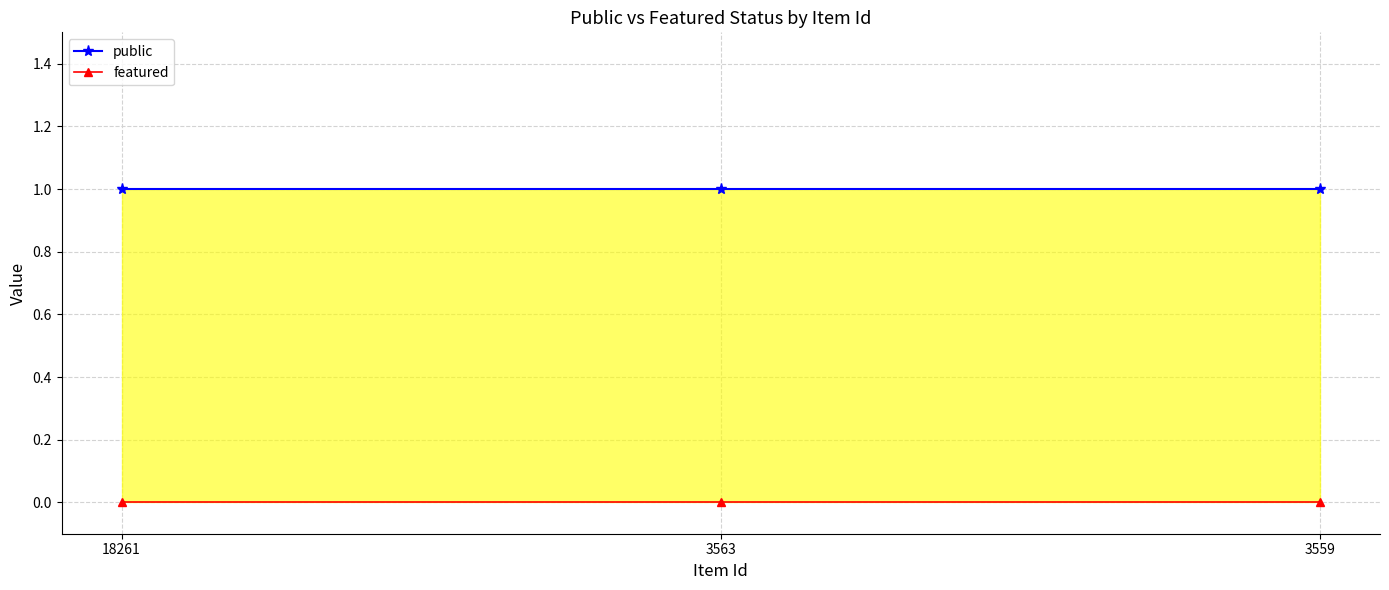

Count the number of data series in this chart.

2